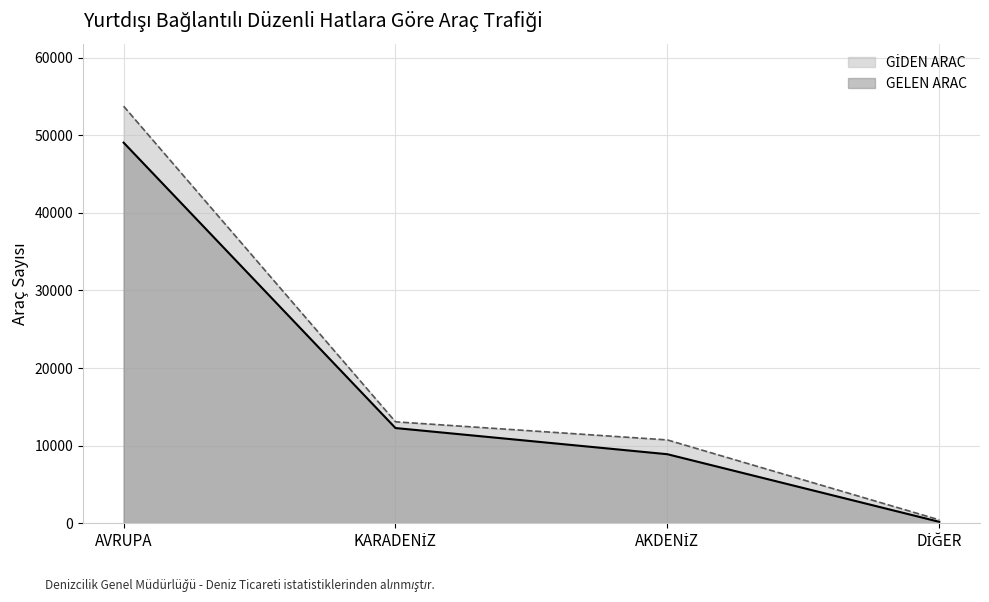

What is the highest value of the GELEN ARAC series?

49045